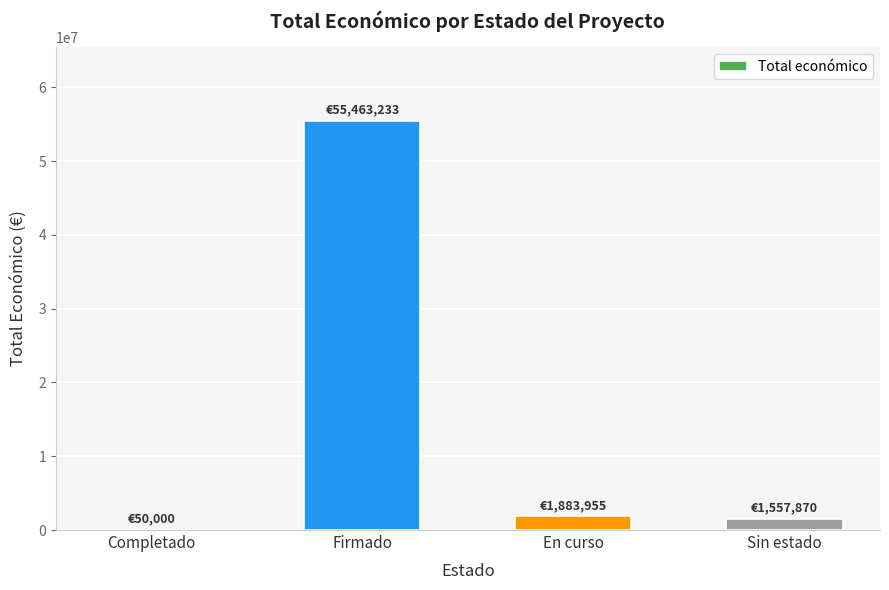

Between Firmado and Sin estado, which is larger?

Firmado